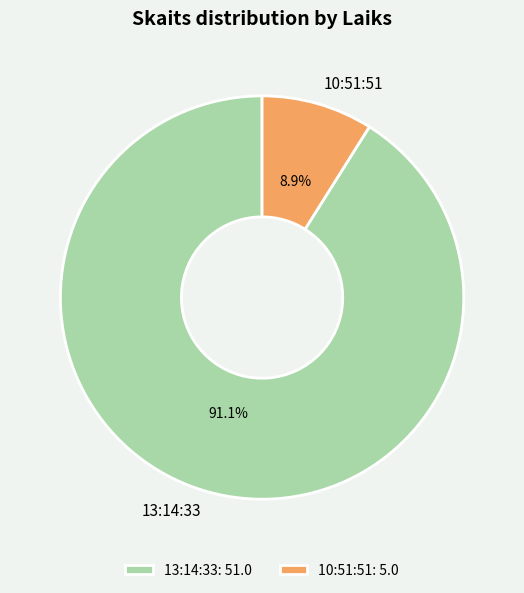

What percentage is the 13:14:33 slice, to the nearest percent?

91%